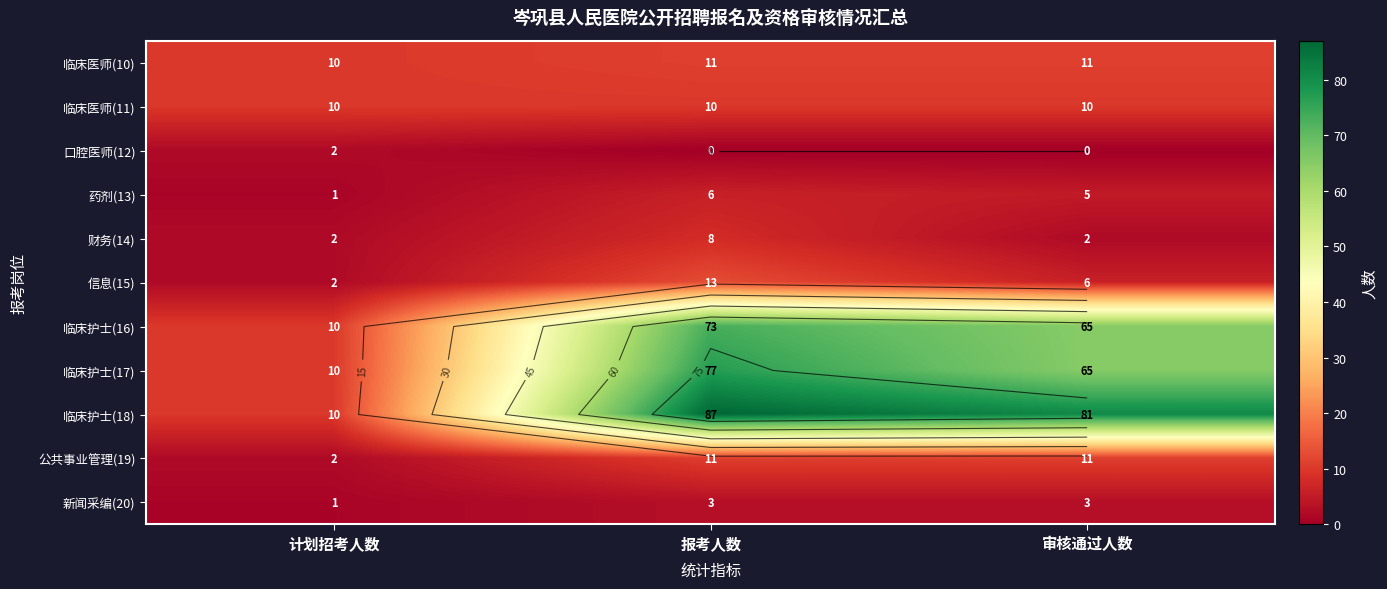

At which label is 药剂(13) closest to 3?

计划招考人数